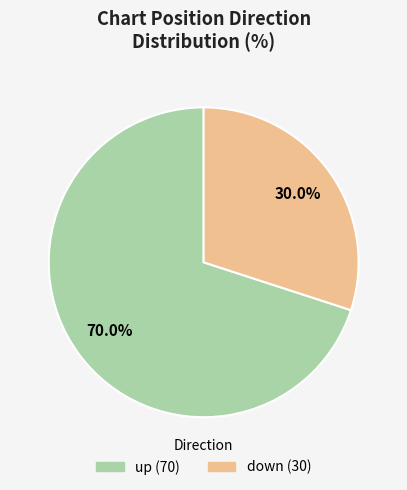

Rank the categories by value from lowest to highest.

down, up